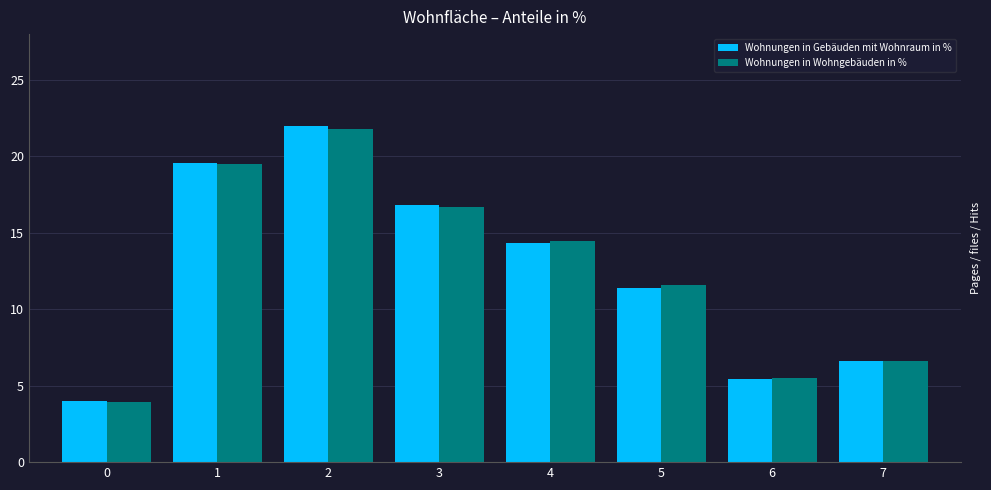

Are the bars grouped side by side (vs. stacked)?

Yes